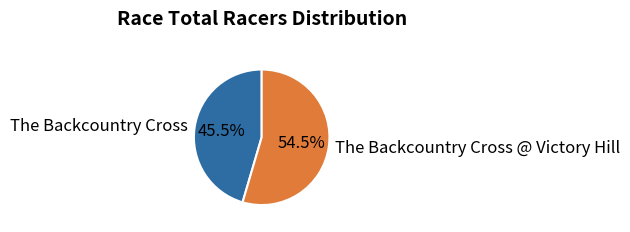

Rank the categories by value from highest to lowest.

The Backcountry Cross @ Victory Hill, The Backcountry Cross